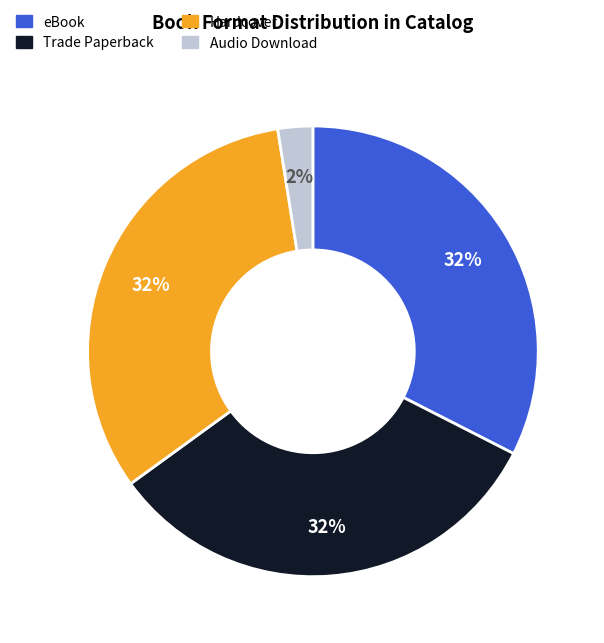

Is there a majority slice in this chart?

No